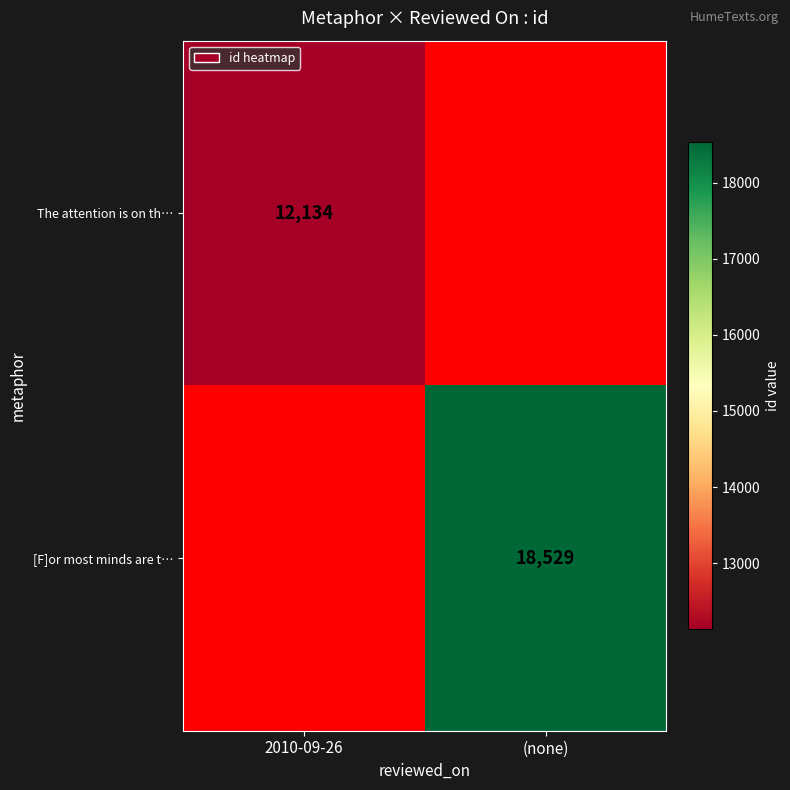

True or false: The attention is on th… has a value of 7339.8 at 2010-09-26.

False